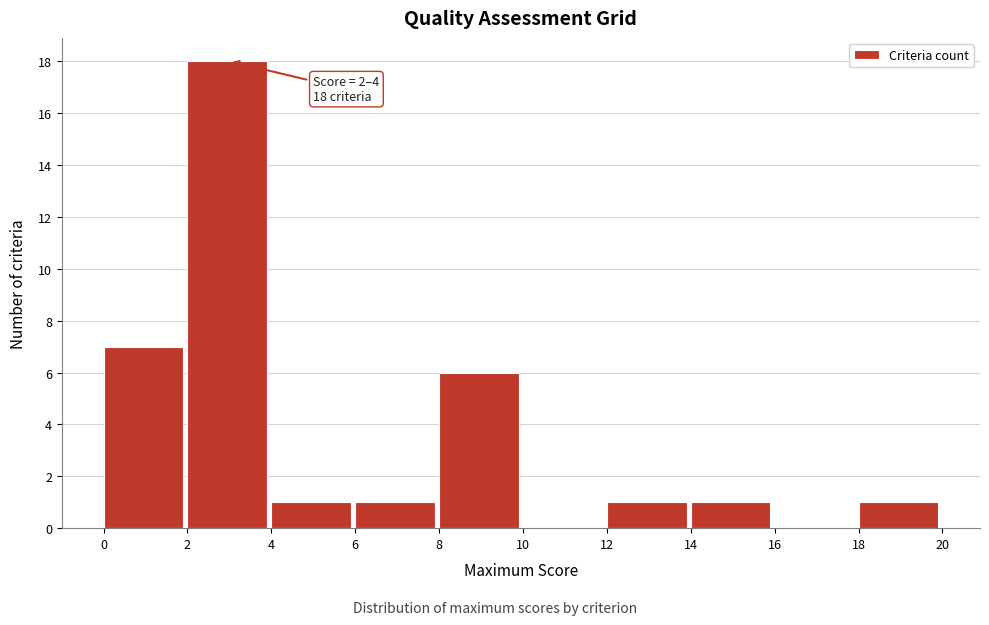

Which range on the x-axis has the tallest bar?

2 to 4